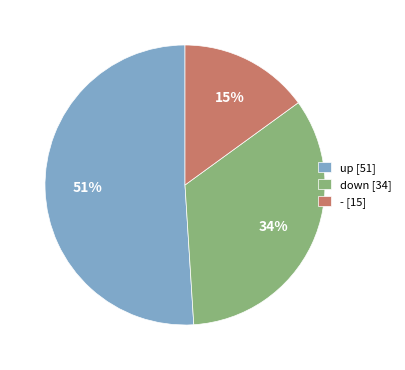

True or false: - [15] accounts for 15% of the total.

True